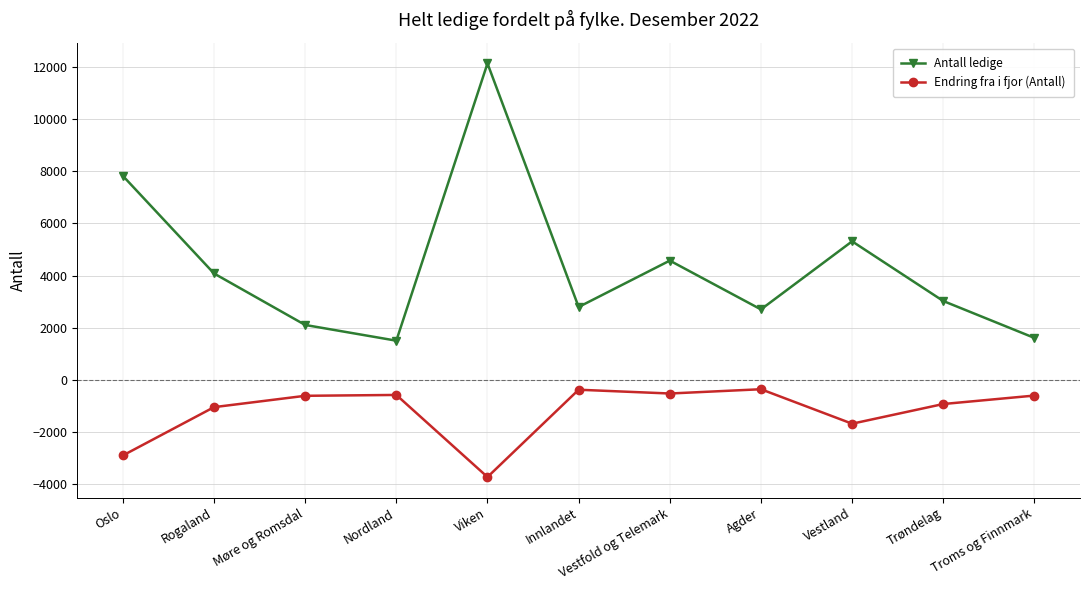

At which label is Endring fra i fjor (Antall) closest to -2042?

Vestland